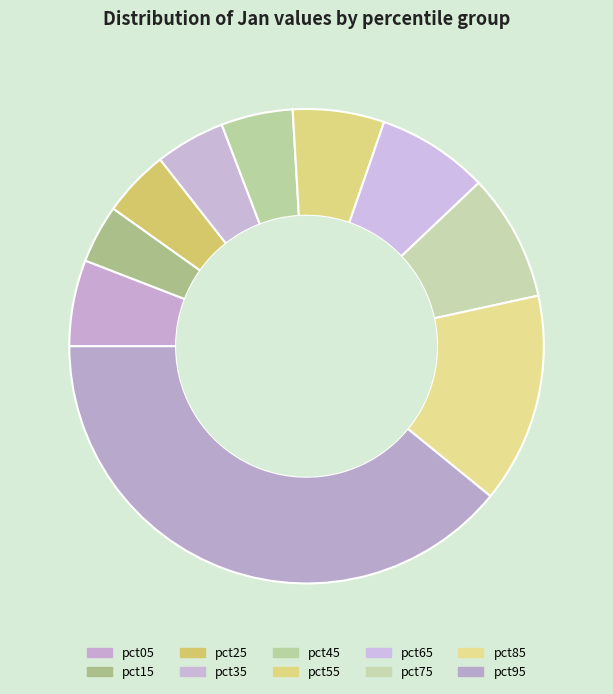

How many slices are in this pie chart?

10